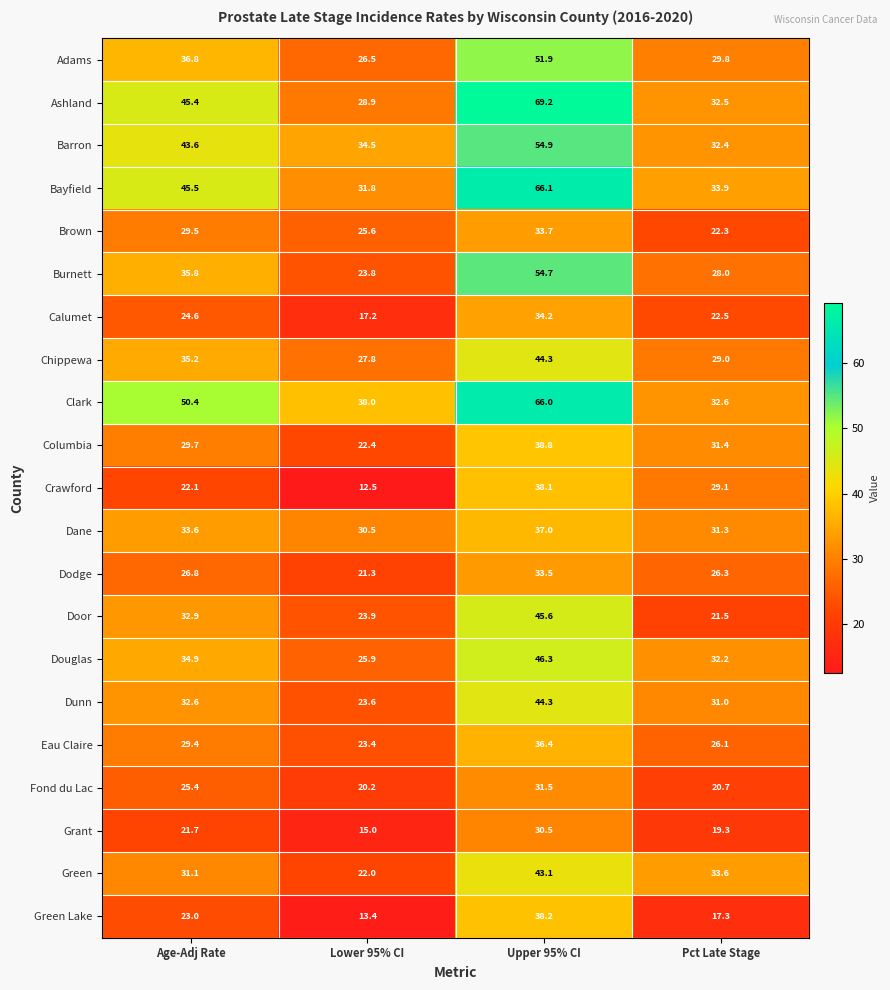

What is the difference between the second highest and second lowest values in the Burnett series?

7.8